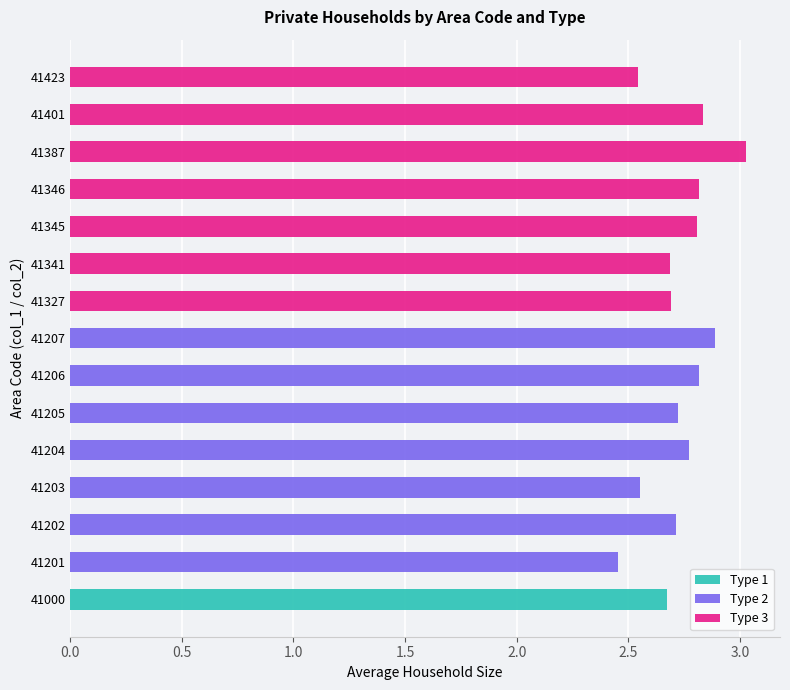

What is the difference between the highest and lowest values at 3.0?

0.3